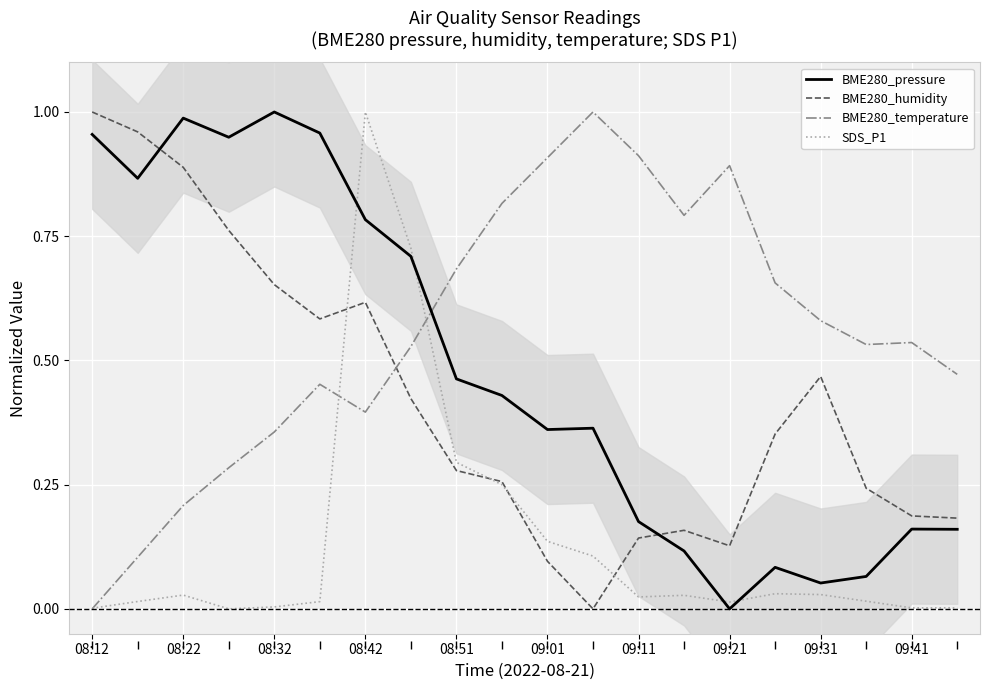

True or false: BME280_humidity and BME280_pressure cross at least once.

True